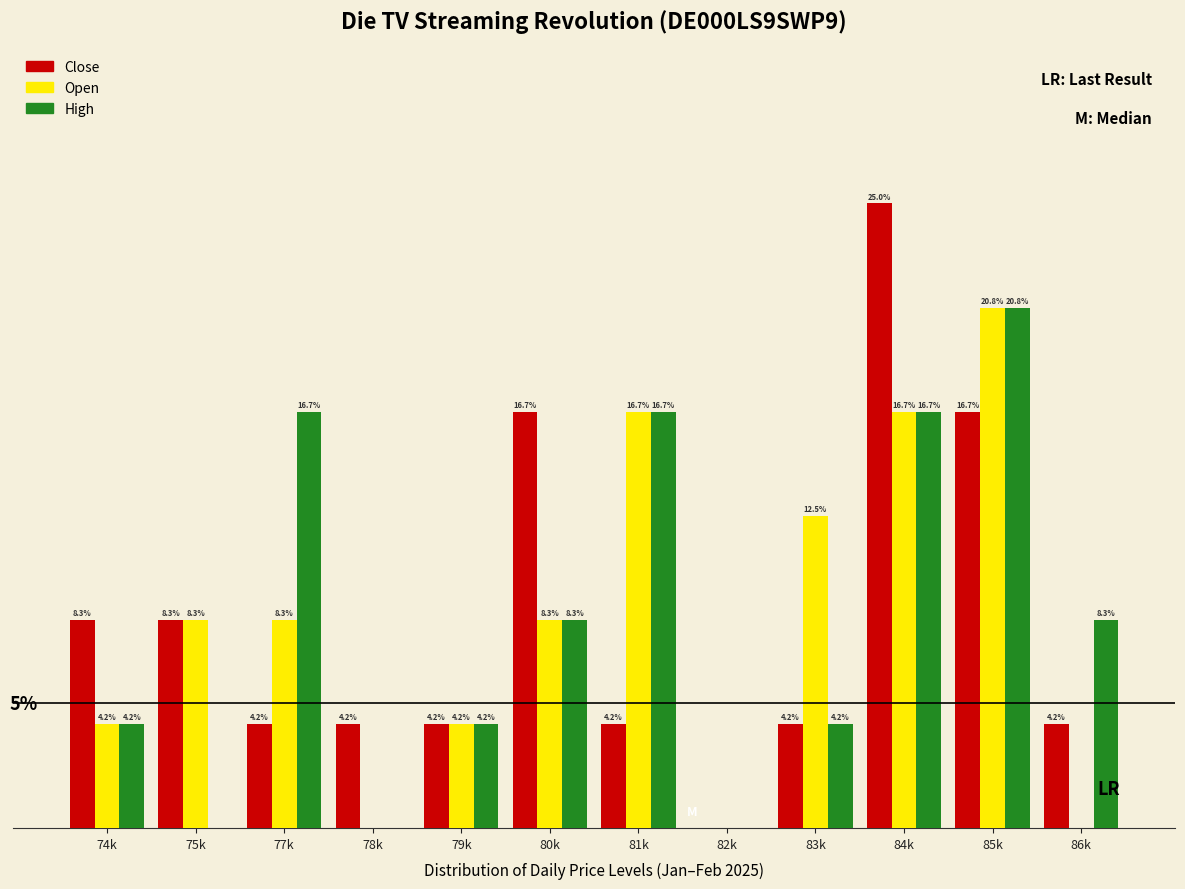

Between 78k and 86k, which series saw the biggest shift?

High